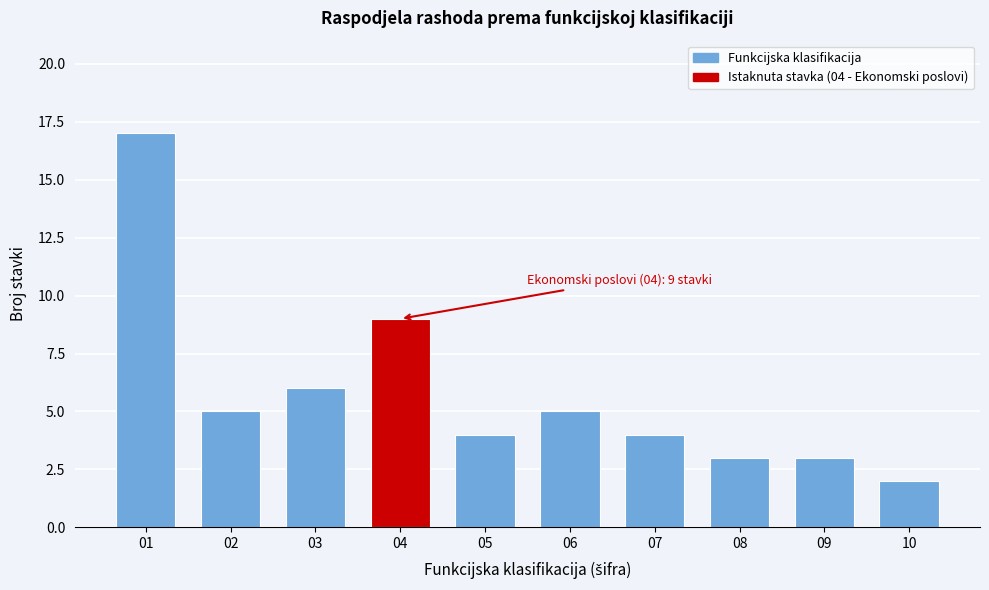

Reading left to right, transcribe all the data shown in this chart.

01=17	02=5	03=6	04=9	05=4	06=5	07=4	08=3	09=3	10=2